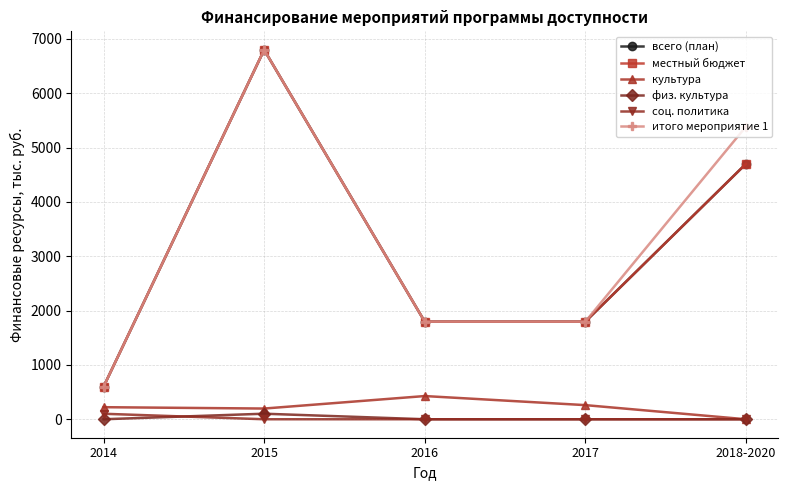

Reading left to right, list all the values displayed in this chart.

всего (план): 2014=600	2015=6800	2016=1796	2017=1796	2018-2020=4700
местный бюджет: 2014=600	2015=6800	2016=1796	2017=1796	2018-2020=4700
культура: 2014=222	2015=197	2016=427	2017=260	2018-2020=0
физ. культура: 2014=0	2015=102	2016=0	2017=0	2018-2020=0
соц. политика: 2014=101	2015=0	2016=0	2017=0	2018-2020=0
итого мероприятие 1: 2014=600	2015=6800	2016=1796	2017=1796	2018-2020=5385